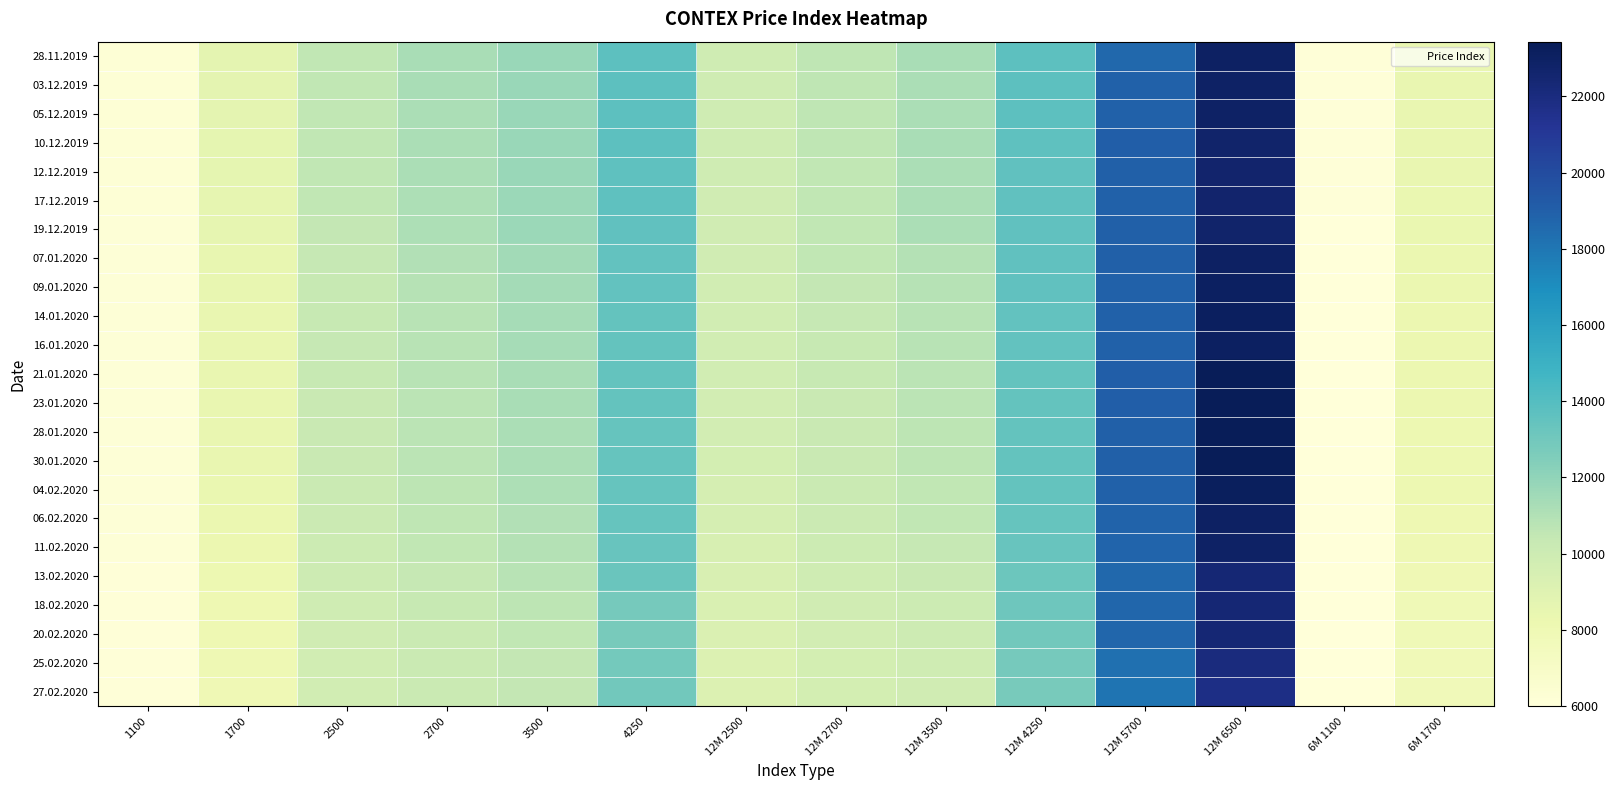

Reading left to right, what are all the values shown in this chart?

28.11.2019: 1100=6257	1700=8674	2500=10540	2700=11257	3500=11784	4250=13716	12M 2500=9893	12M 2700=10616	12M 3500=11247	12M 4250=13718	12M 5700=18653	12M 6500=23020	6M 1100=6119	6M 1700=8438
03.12.2019: 1100=6249	1700=8659	2500=10551	2700=11250	3500=11758	4250=13759	12M 2500=9915	12M 2700=10607	12M 3500=11239	12M 4250=13710	12M 5700=18915	12M 6500=22940	6M 1100=6116	6M 1700=8424
05.12.2019: 1100=6254	1700=8654	2500=10549	2700=11242	3500=11742	4250=13744	12M 2500=9926	12M 2700=10603	12M 3500=11235	12M 4250=13695	12M 5700=18928	12M 6500=22954	6M 1100=6121	6M 1700=8424
10.12.2019: 1100=6233	1700=8622	2500=10525	2700=11219	3500=11738	4250=13696	12M 2500=9911	12M 2700=10567	12M 3500=11243	12M 4250=13654	12M 5700=19010	12M 6500=22738	6M 1100=6100	6M 1700=8403
12.12.2019: 1100=6220	1700=8608	2500=10514	2700=11207	3500=11720	4250=13660	12M 2500=9892	12M 2700=10545	12M 3500=11230	12M 4250=13608	12M 5700=18952	12M 6500=22648	6M 1100=6086	6M 1700=8389
17.12.2019: 1100=6213	1700=8580	2500=10495	2700=11168	3500=11714	4250=13628	12M 2500=9860	12M 2700=10502	12M 3500=11228	12M 4250=13592	12M 5700=18937	12M 6500=22623	6M 1100=6076	6M 1700=8356
19.12.2019: 1100=6192	1700=8547	2500=10480	2700=11148	3500=11663	4250=13606	12M 2500=9843	12M 2700=10500	12M 3500=11195	12M 4250=13569	12M 5700=18942	12M 6500=22722	6M 1100=6065	6M 1700=8315
07.01.2020: 1100=6178	1700=8492	2500=10383	2700=10982	3500=11457	4250=13528	12M 2500=9821	12M 2700=10494	12M 3500=10967	12M 4250=13622	12M 5700=18943	12M 6500=22968	6M 1100=6056	6M 1700=8291
09.01.2020: 1100=6160	1700=8471	2500=10321	2700=10883	3500=11381	4250=13494	12M 2500=9783	12M 2700=10431	12M 3500=10889	12M 4250=13570	12M 5700=18920	12M 6500=23070	6M 1100=6049	6M 1700=8271
14.01.2020: 1100=6158	1700=8436	2500=10351	2700=10819	3500=11326	4250=13454	12M 2500=9763	12M 2700=10358	12M 3500=10790	12M 4250=13497	12M 5700=18890	12M 6500=23120	6M 1100=6046	6M 1700=8231
16.01.2020: 1100=6161	1700=8441	2500=10388	2700=10831	3500=11364	4250=13463	12M 2500=9769	12M 2700=10356	12M 3500=10777	12M 4250=13502	12M 5700=18912	12M 6500=23073	6M 1100=6041	6M 1700=8227
21.01.2020: 1100=6165	1700=8417	2500=10335	2700=10787	3500=11302	4250=13466	12M 2500=9754	12M 2700=10312	12M 3500=10750	12M 4250=13456	12M 5700=19020	12M 6500=23435	6M 1100=6054	6M 1700=8209
23.01.2020: 1100=6165	1700=8398	2500=10285	2700=10744	3500=11253	4250=13429	12M 2500=9733	12M 2700=10276	12M 3500=10722	12M 4250=13459	12M 5700=19017	12M 6500=23430	6M 1100=6061	6M 1700=8191
28.01.2020: 1100=6163	1700=8383	2500=10251	2700=10717	3500=11217	4250=13414	12M 2500=9695	12M 2700=10255	12M 3500=10697	12M 4250=13461	12M 5700=18987	12M 6500=23405	6M 1100=6061	6M 1700=8176
30.01.2020: 1100=6160	1700=8388	2500=10233	2700=10705	3500=11180	4250=13387	12M 2500=9660	12M 2700=10240	12M 3500=10670	12M 4250=13440	12M 5700=18982	12M 6500=23400	6M 1100=6058	6M 1700=8173
04.02.2020: 1100=6162	1700=8355	2500=10204	2700=10647	3500=11114	4250=13385	12M 2500=9599	12M 2700=10156	12M 3500=10560	12M 4250=13433	12M 5700=18919	12M 6500=23191	6M 1100=6055	6M 1700=8138
06.02.2020: 1100=6157	1700=8300	2500=10149	2700=10617	3500=11027	4250=13390	12M 2500=9555	12M 2700=10119	12M 3500=10513	12M 4250=13394	12M 5700=18848	12M 6500=22980	6M 1100=6042	6M 1700=8094
11.02.2020: 1100=6145	1700=8213	2500=10068	2700=10513	3500=10954	4250=13310	12M 2500=9438	12M 2700=10038	12M 3500=10408	12M 4250=13303	12M 5700=18803	12M 6500=22908	6M 1100=6043	6M 1700=8015
13.02.2020: 1100=6127	1700=8152	2500=9968	2700=10392	3500=10804	4250=13224	12M 2500=9363	12M 2700=9940	12M 3500=10267	12M 4250=13207	12M 5700=18629	12M 6500=22413	6M 1100=6031	6M 1700=7946
18.02.2020: 1100=6113	1700=8099	2500=9893	2700=10297	3500=10632	4250=12860	12M 2500=9282	12M 2700=9821	12M 3500=10072	12M 4250=13096	12M 5700=18669	12M 6500=22378	6M 1100=6025	6M 1700=7901
20.02.2020: 1100=6104	1700=8064	2500=9827	2700=10216	3500=10546	4250=12760	12M 2500=9222	12M 2700=9727	12M 3500=9997	12M 4250=13011	12M 5700=18675	12M 6500=22367	6M 1100=6016	6M 1700=7856
25.02.2020: 1100=6100	1700=8024	2500=9777	2700=10171	3500=10477	4250=12925	12M 2500=9177	12M 2700=9671	12M 3500=9904	12M 4250=12858	12M 5700=18280	12M 6500=22020	6M 1100=6007	6M 1700=7818
27.02.2020: 1100=6089	1700=7948	2500=9785	2700=10185	3500=10441	4250=13005	12M 2500=9158	12M 2700=9652	12M 3500=9845	12M 4250=12748	12M 5700=18100	12M 6500=21794	6M 1100=5997	6M 1700=7730